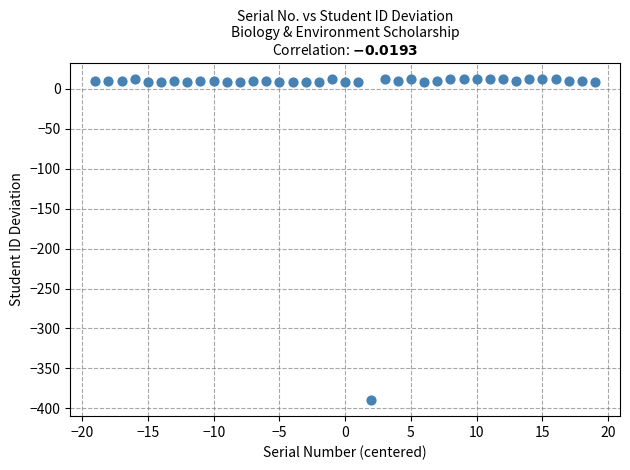

What is the range of Y values (max minus min)?

402.0